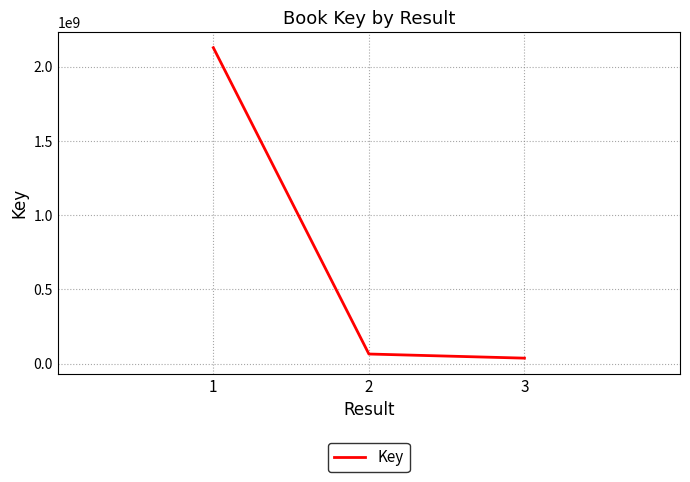

Where is the data nearest to the value 1082797509?

2